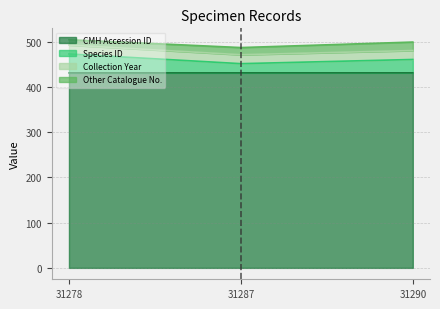

What is the minimum value shown in the chart?

430.7